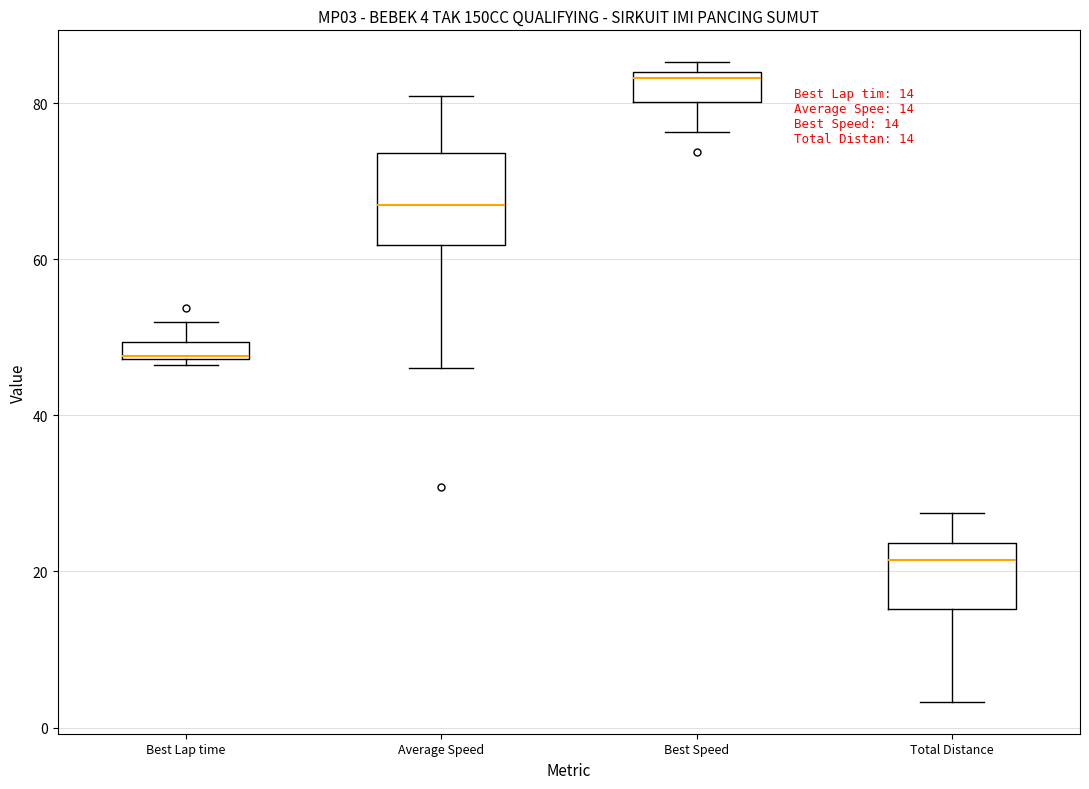

Comparing the boxes themselves (not the whiskers), which one is the tallest?

Average Speed